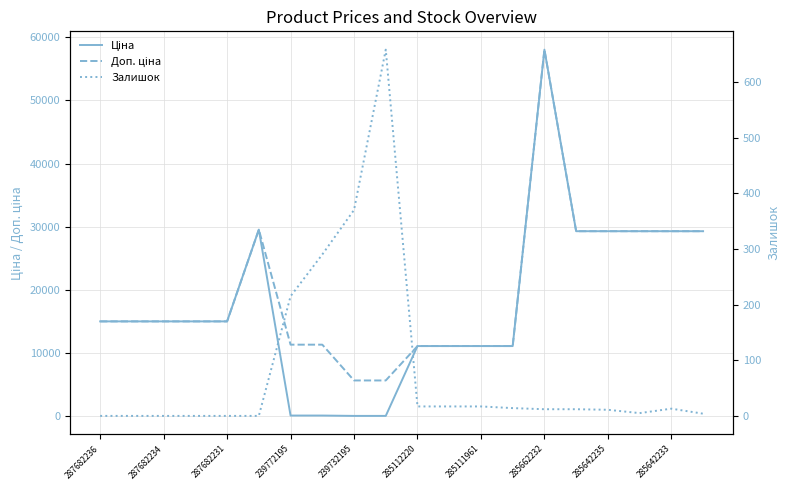

What is the difference between the maximum and minimum values in the Доп. ціна series?

52370.0